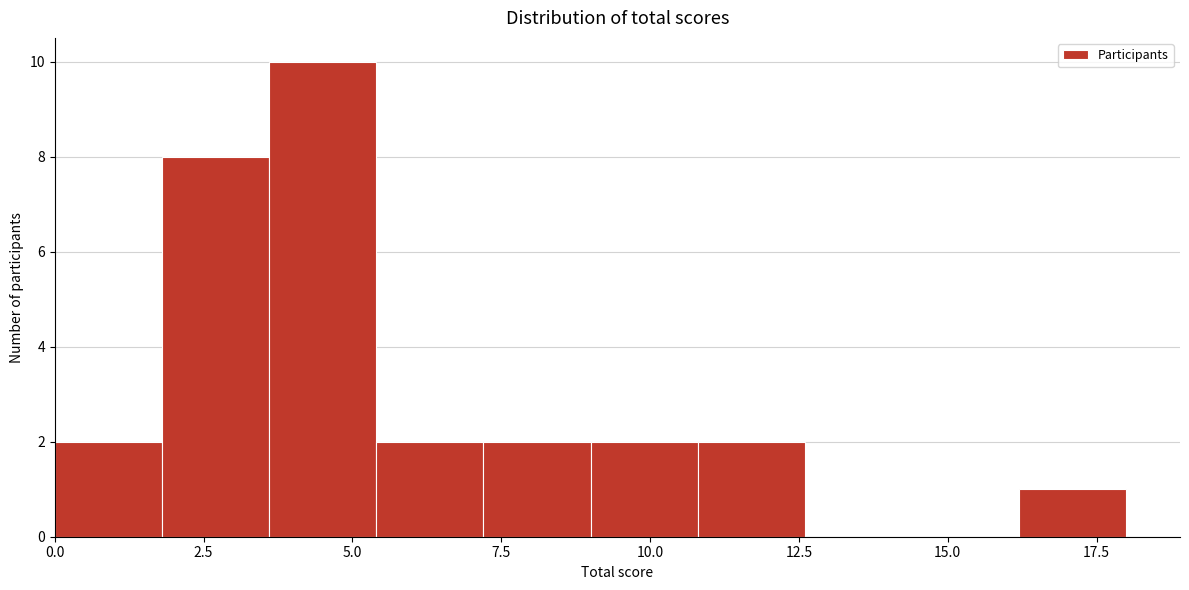

Read against the x-axis, roughly where is the centre of the tallest bar?

4.5